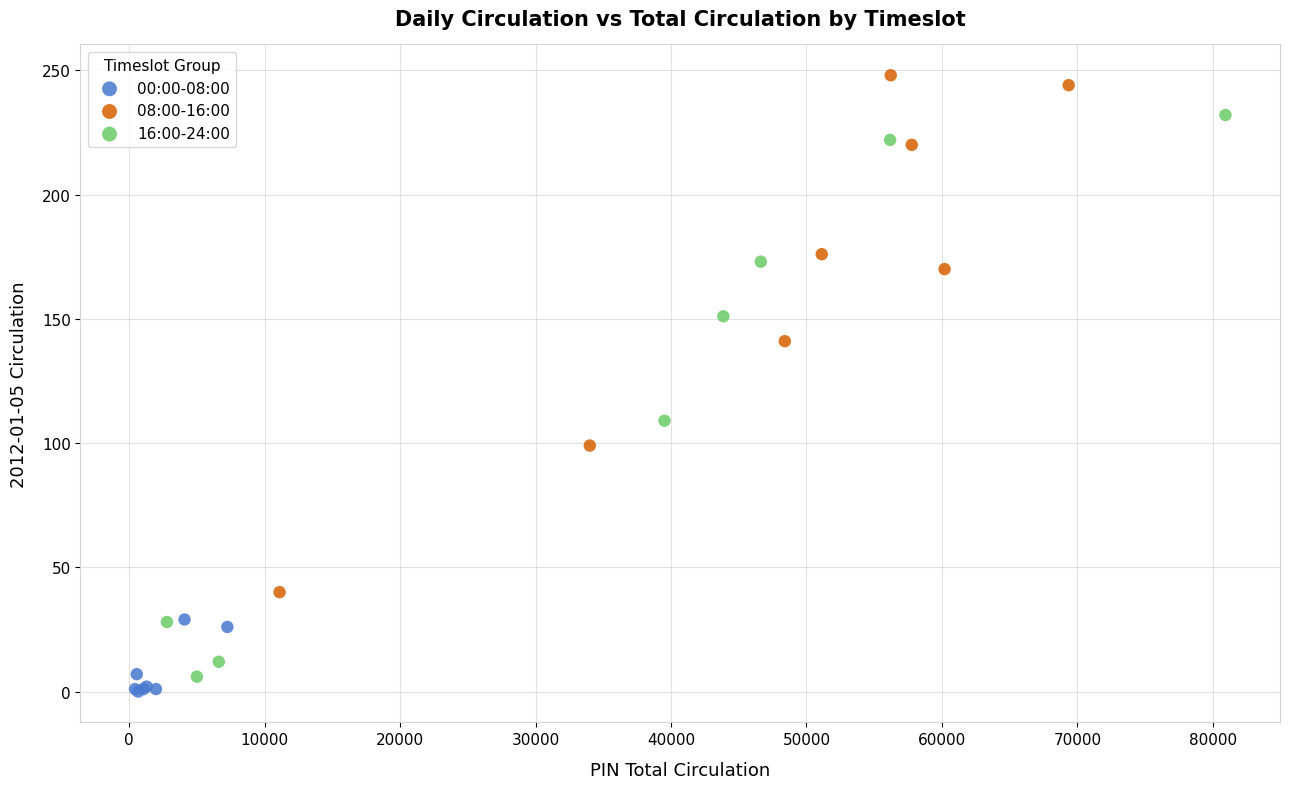

Which series contains the highest Y value?

08:00-16:00